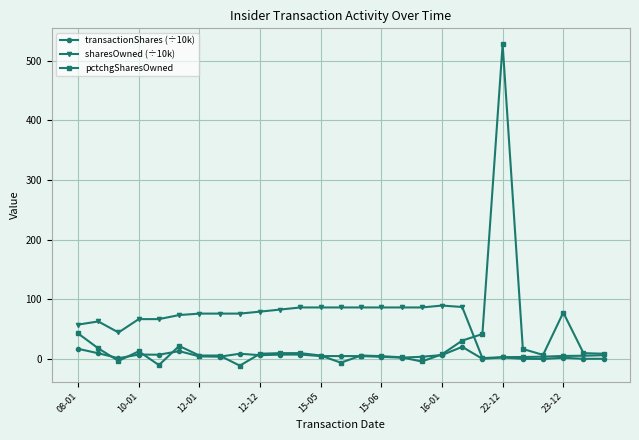

What is the maximum value shown in the chart?

527.0